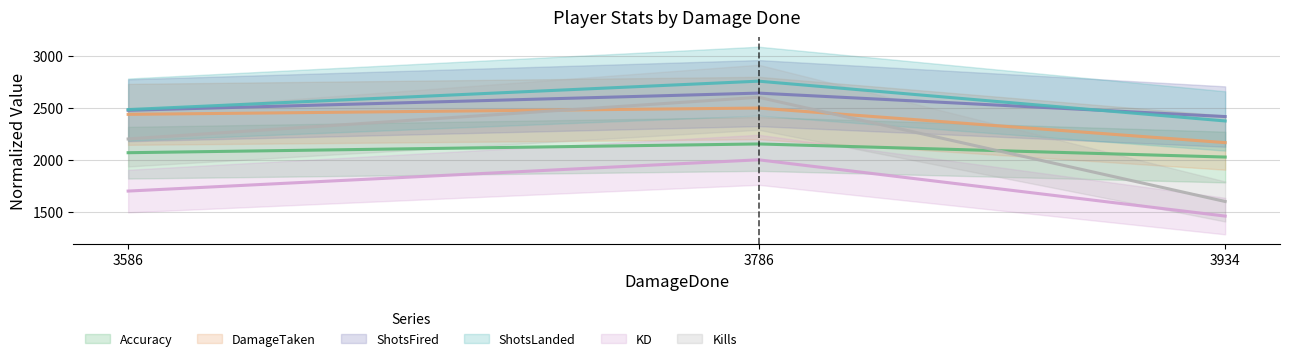

What is the difference between the second highest and minimum values in the ShotsLanded series?

109.1